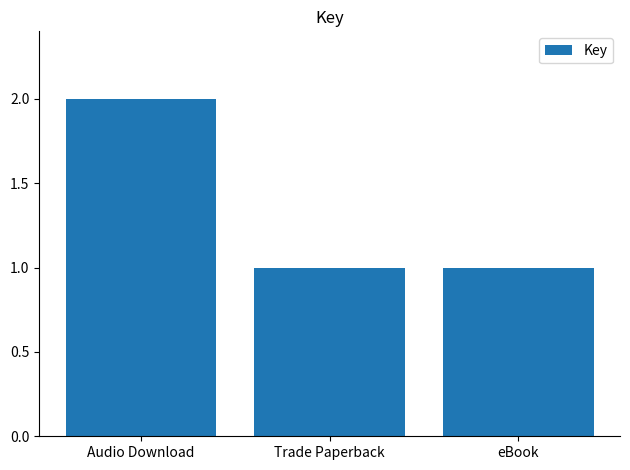

What is the label of the 1st bar from the right?

eBook